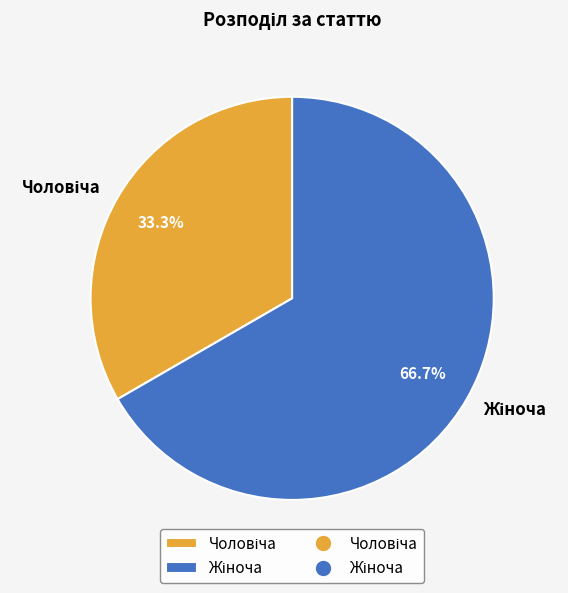

Is there any slice that represents more than half of the pie?

Yes